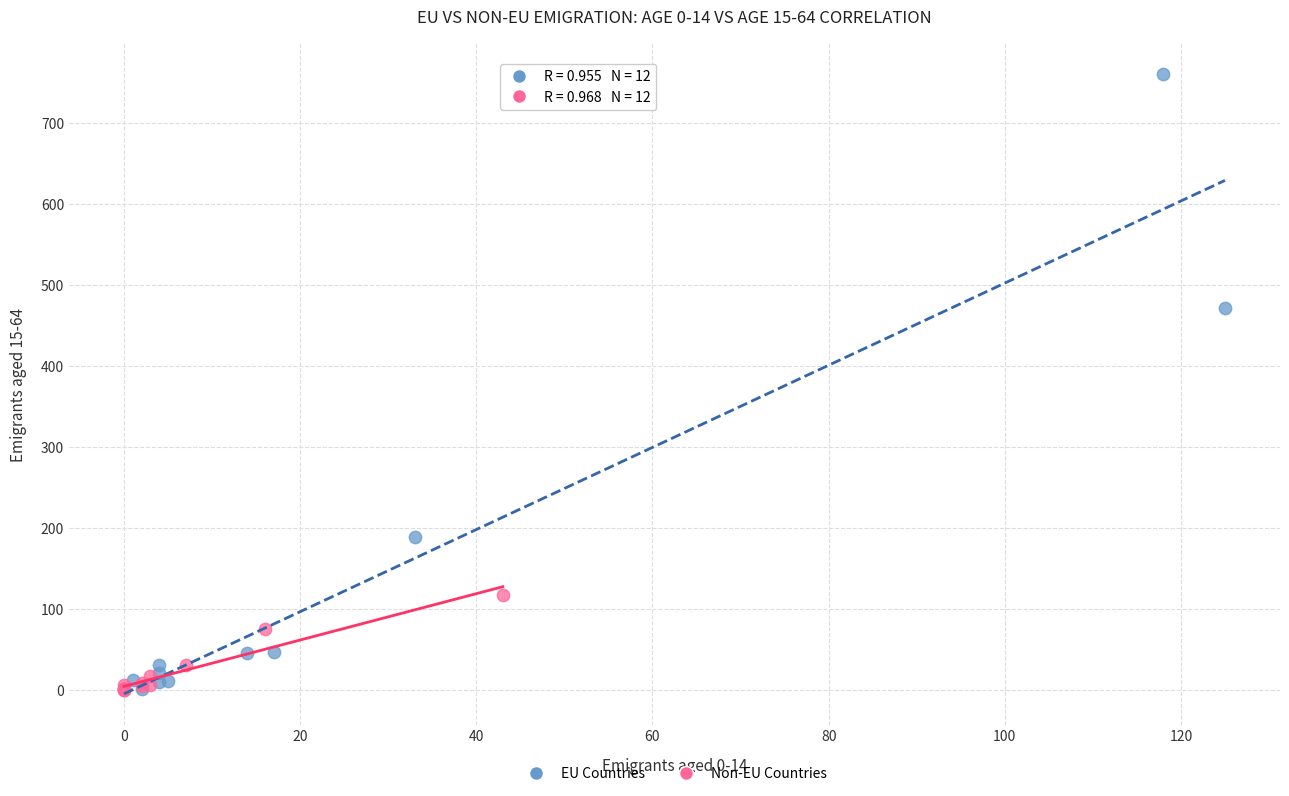

Which series contains the highest Y value?

EU Countries